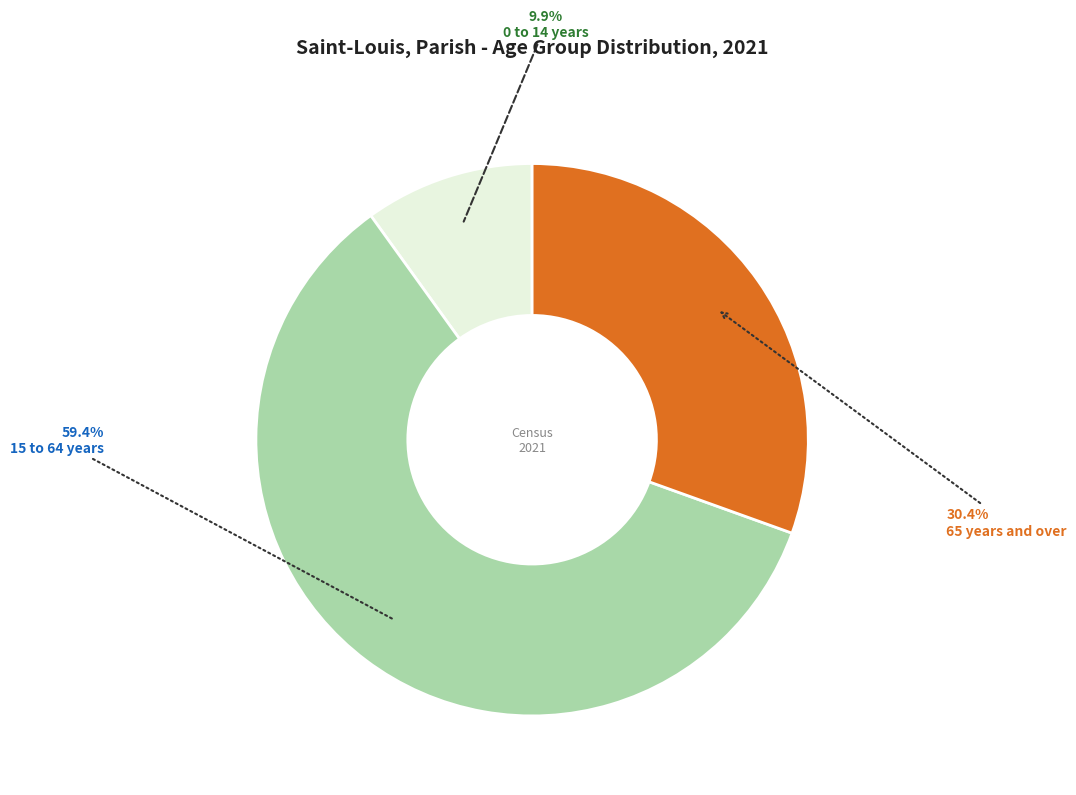

To the nearest percent, what is the combined percentage of 0 to 14 years and 15 to 64 years?

70%